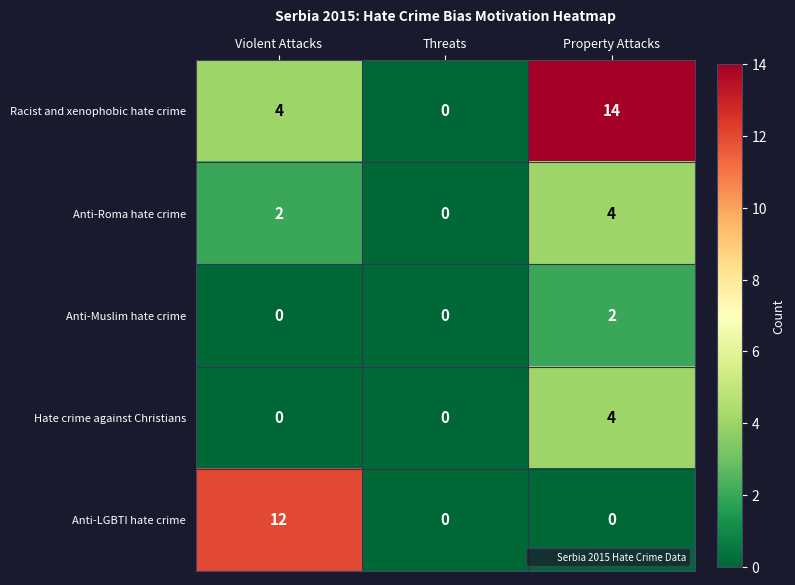

At which category is the sum across all series the highest?

Property Attacks